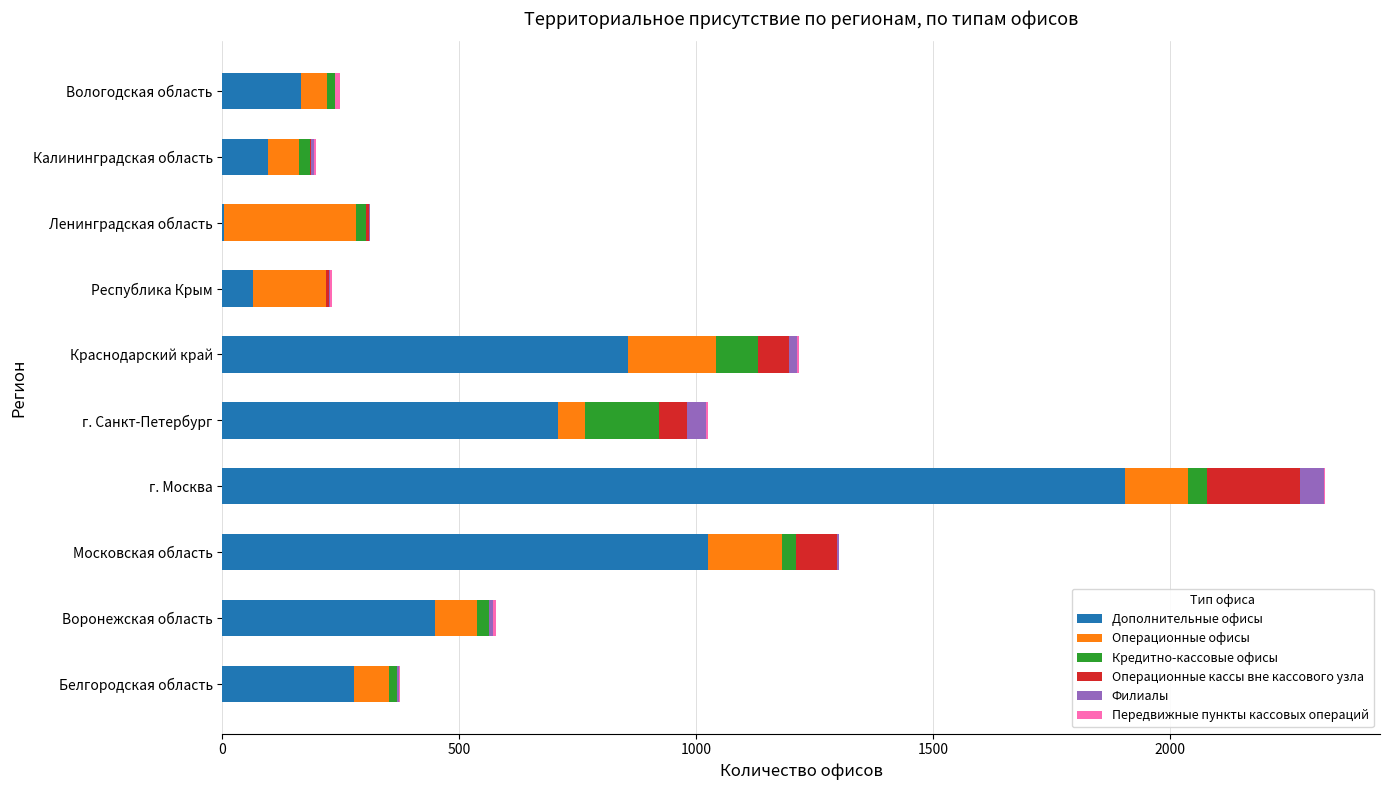

At which category is the sum across all series the highest?

г. Москва